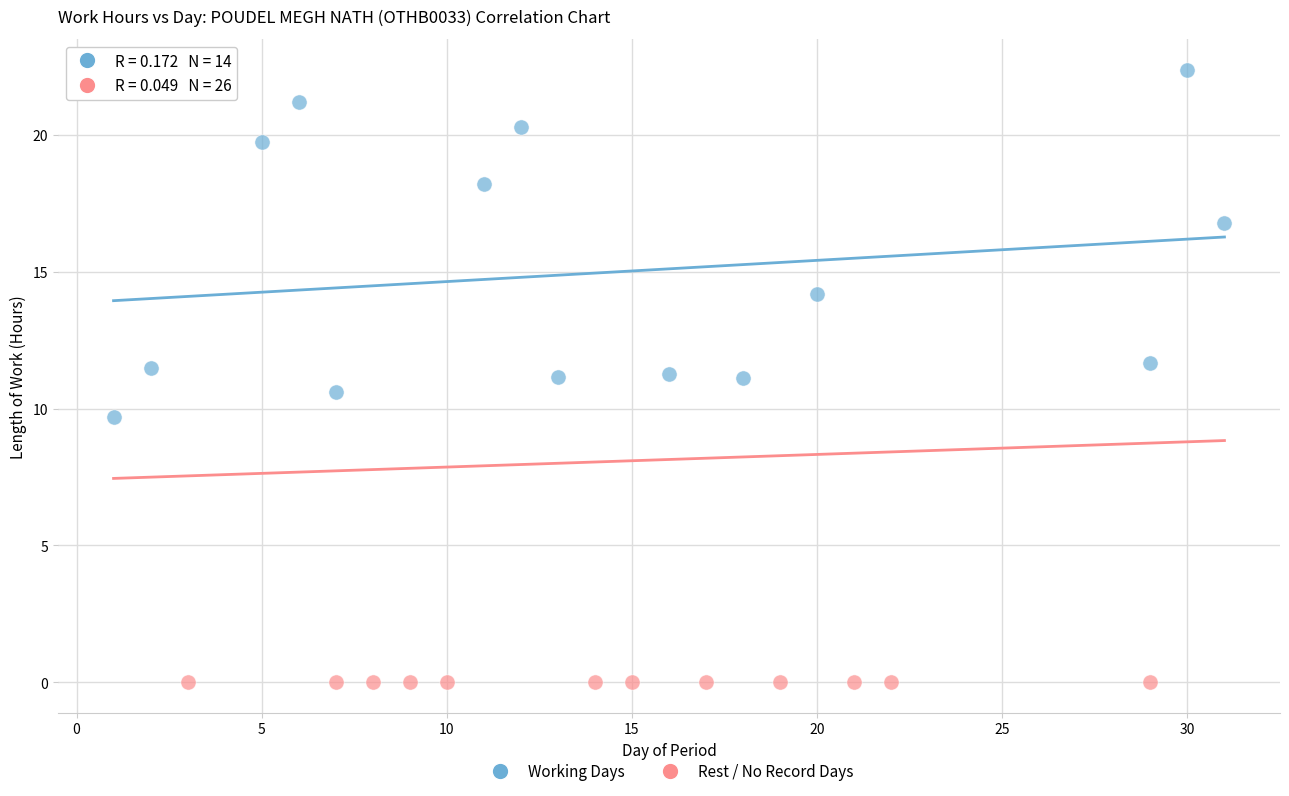

Which series contains the highest Y value?

Working Days